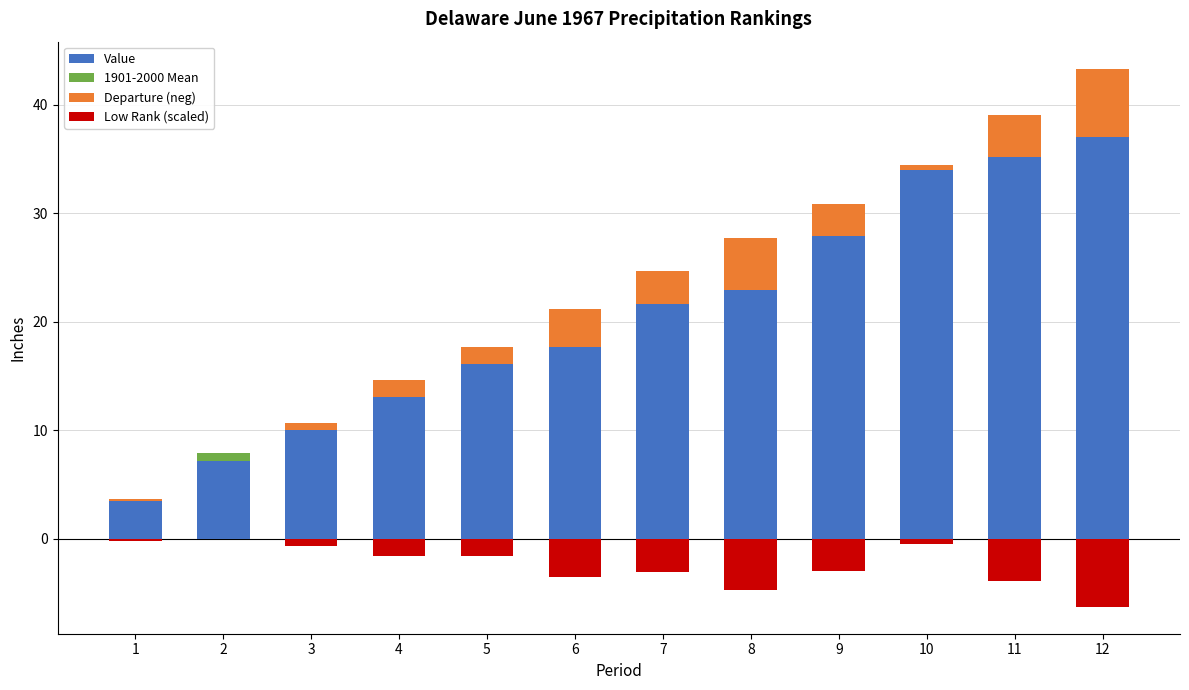

Reading left to right, extract all data points from this chart.

Value: 1=3.5	2=7.2	3=10.0	4=13.0	5=16.1	6=17.7	7=21.6	8=23.0	9=27.9	10=34.0	11=35.2	12=37.1
1901-2000 Mean: 1=0.0	2=0.7	3=0.0	4=0.0	5=0.0	6=0.0	7=0.0	8=0.0	9=0.0	10=0.0	11=0.0	12=0.0
Departure (neg): 1=0.2	2=0.0	3=0.7	4=1.6	5=1.6	6=3.5	7=3.0	8=4.8	9=3.0	10=0.5	11=3.9	12=6.3
Low Rank (scaled): 1=-0.2	2=0.0	3=-0.7	4=-1.6	5=-1.6	6=-3.5	7=-3.0	8=-4.8	9=-3.0	10=-0.5	11=-3.9	12=-6.3